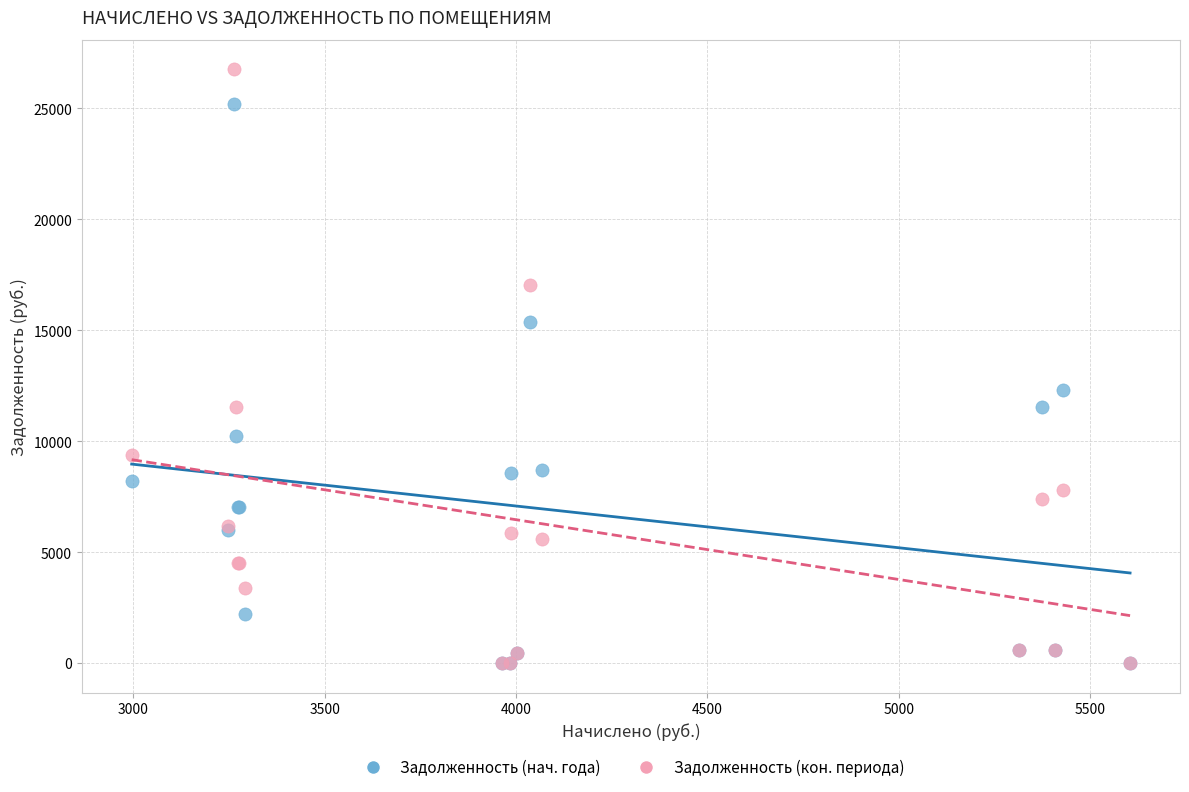

What are all the series names shown in the legend?

Задолженность (нач. года), Задолженность (кон. периода)